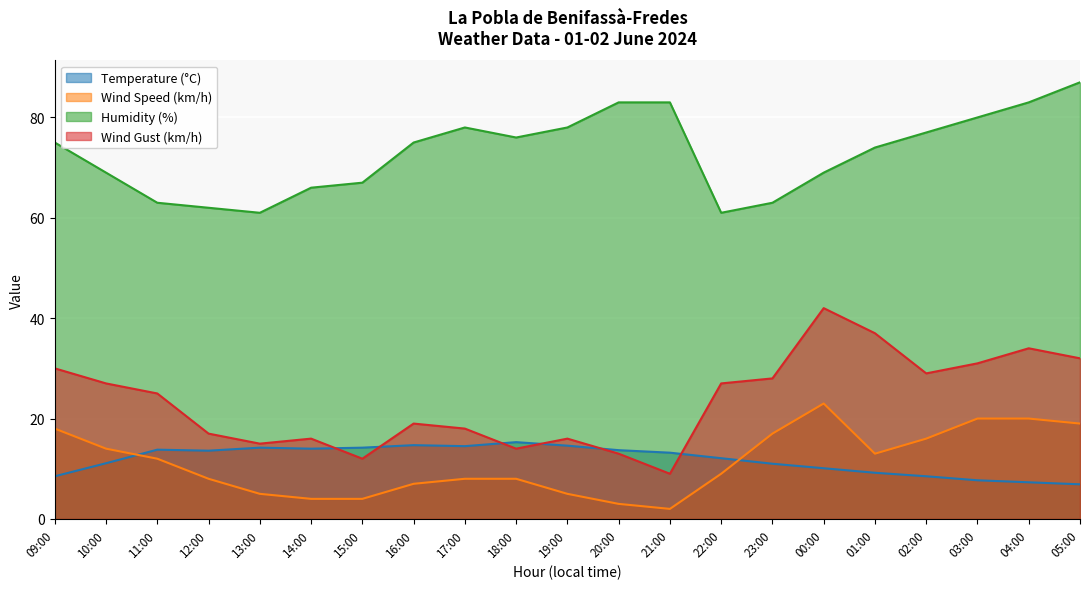

Which series has the largest range (max minus min)?

Wind Gust (km/h)